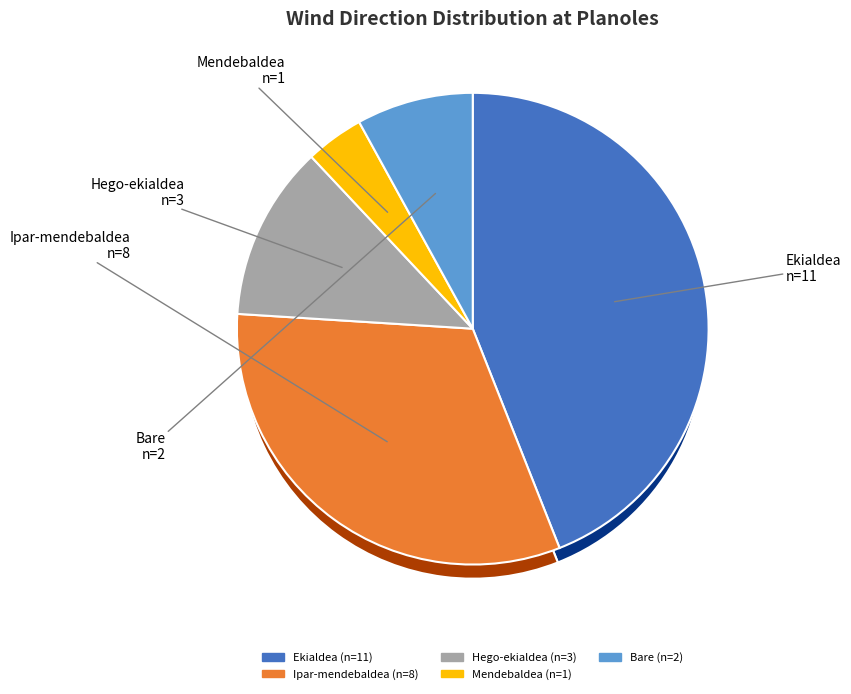

Do Mendebaldea and Ekialdea together represent more than half of the pie?

No